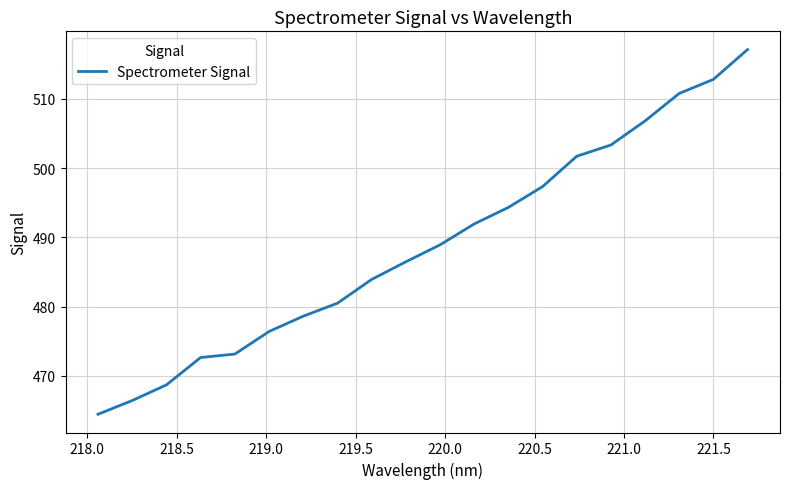

What is the greatest value displayed?

517.1